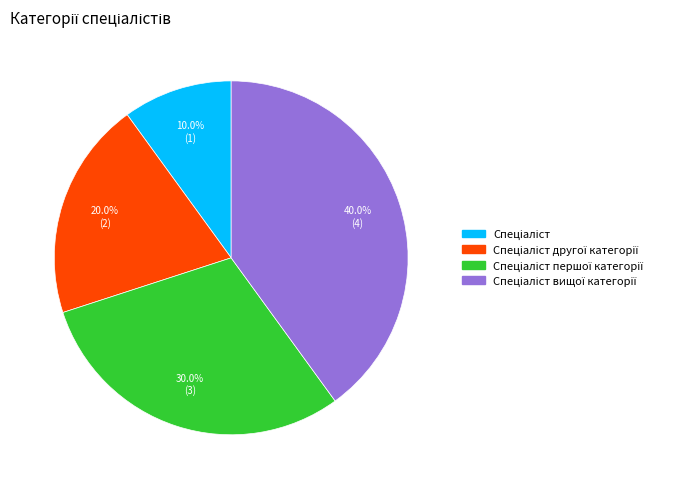

Is there any slice that represents more than half of the pie?

No